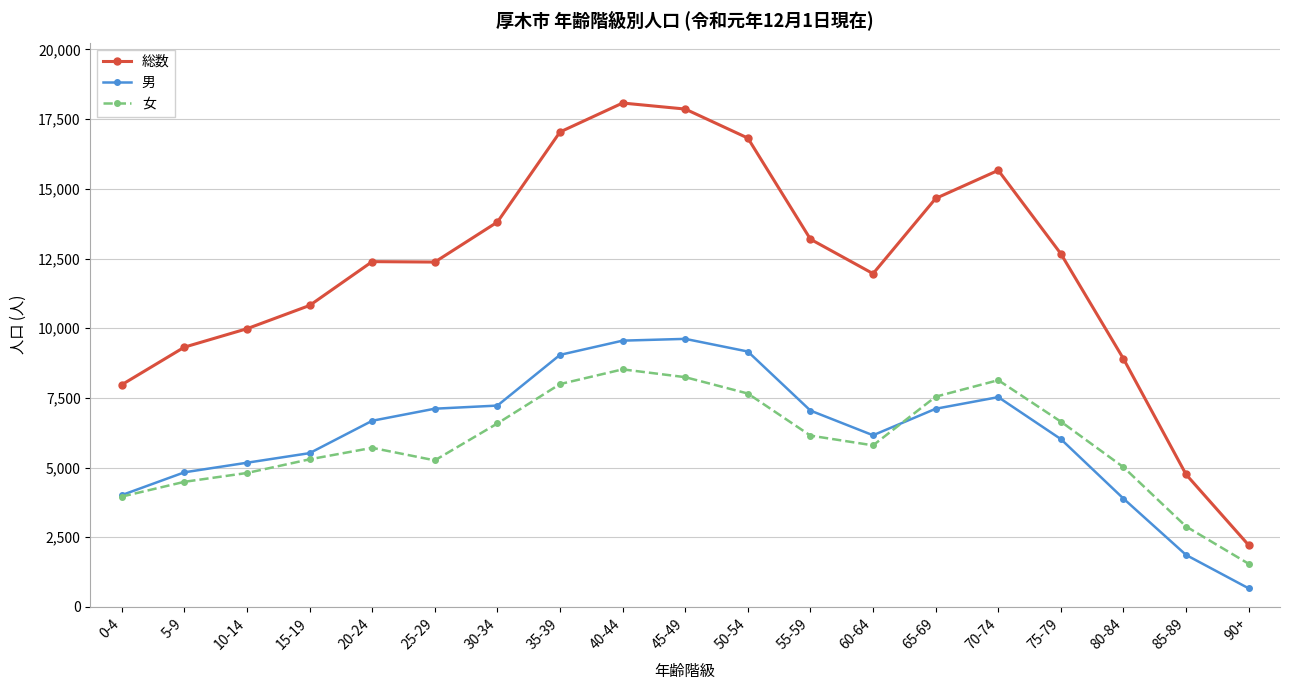

What is the maximum value shown in the chart?

18078